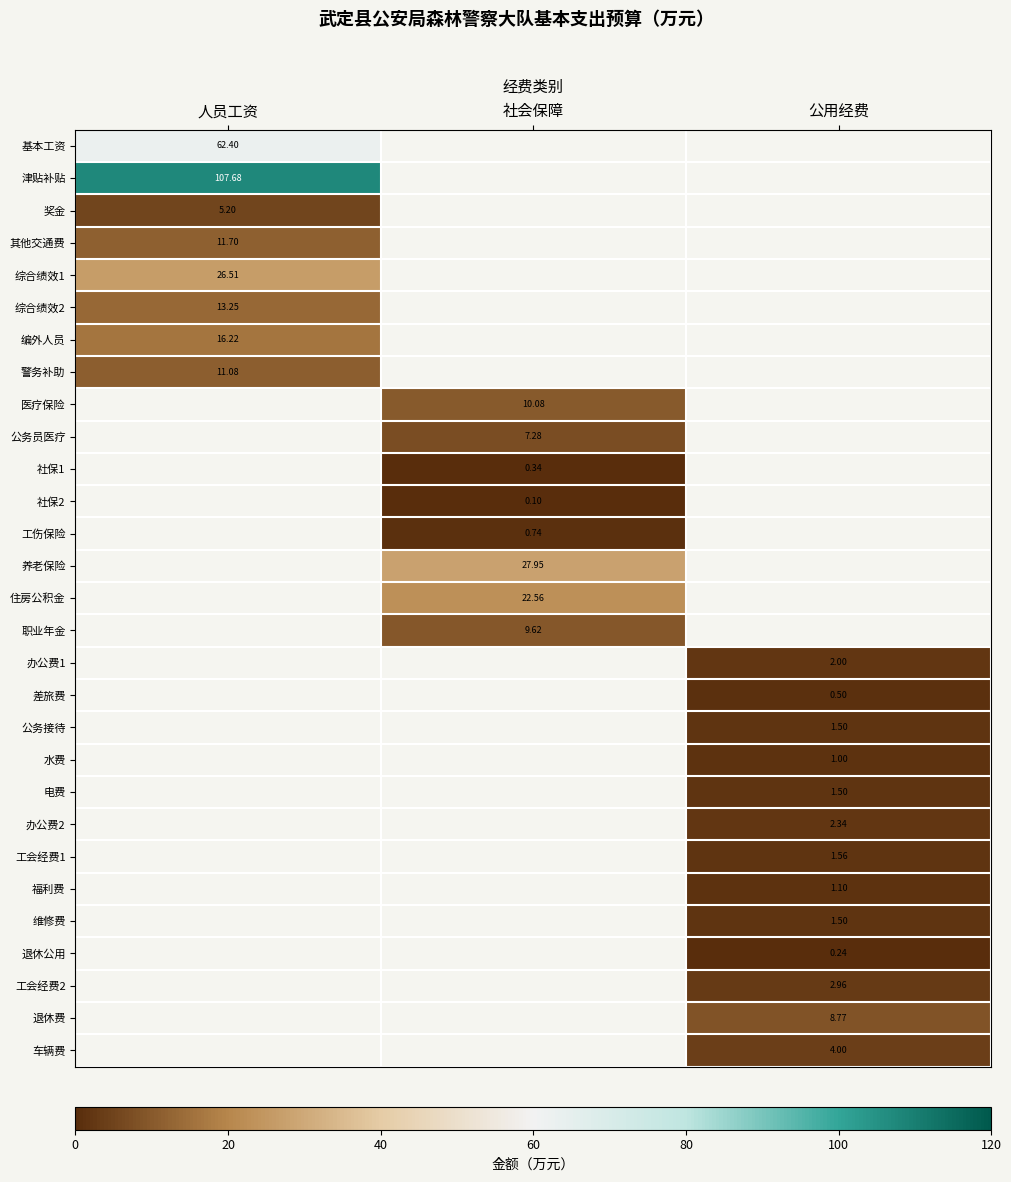

Is the value of 基本工资 at 人员工资 greater than the value of 职业年金 at 社会保障?

Yes